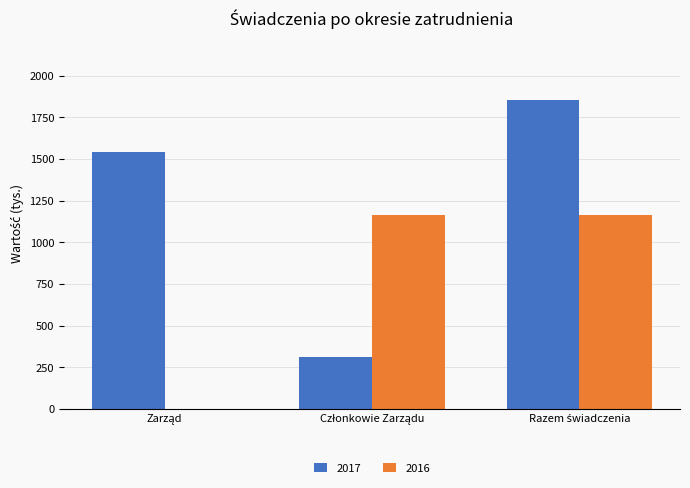

Which series has the largest total across all categories?

2017